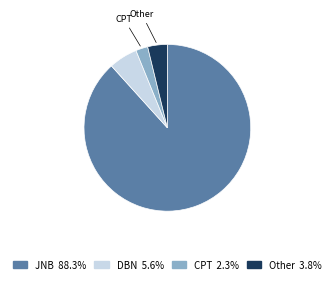

The JNB slice represents 99% of the pie. True or false?

False